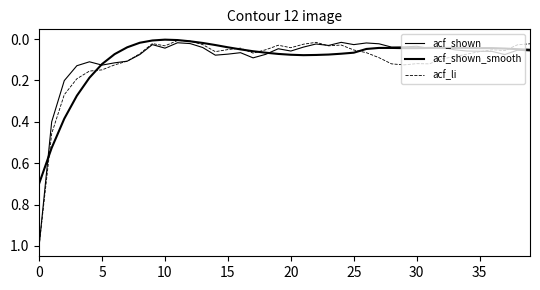

Is this an area chart (filled region under the line)?

No